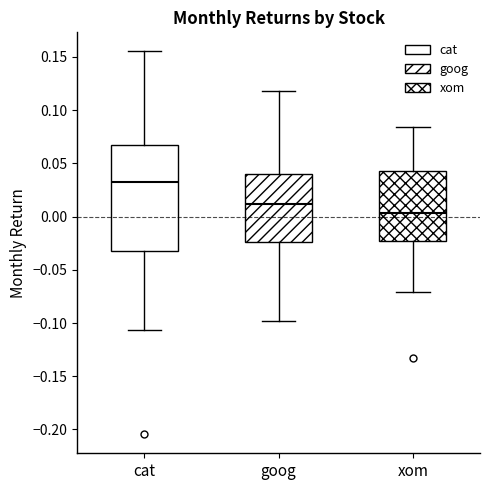

Reading left to right, read every box against the y-axis: the position of its median line, the range the box covers, and the ends of its whiskers. The values are not printed on the chart, so give them approximately, as read against the axis.

cat: median 0.030, box -0.030 to 0.065, whiskers -0.105 to 0.155
goog: median 0.010, box -0.025 to 0.040, whiskers -0.100 to 0.120
xom: median 0.005, box -0.025 to 0.040, whiskers -0.070 to 0.085